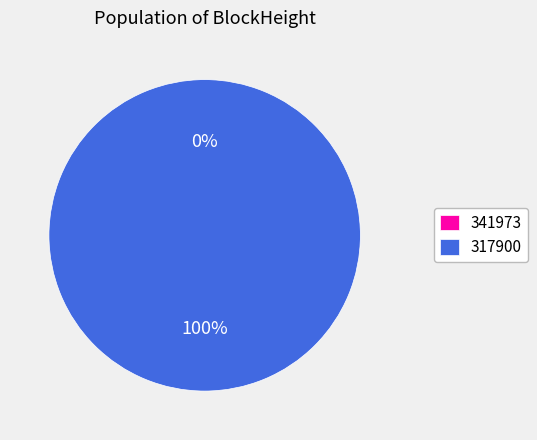

How many slices are in this pie chart?

2